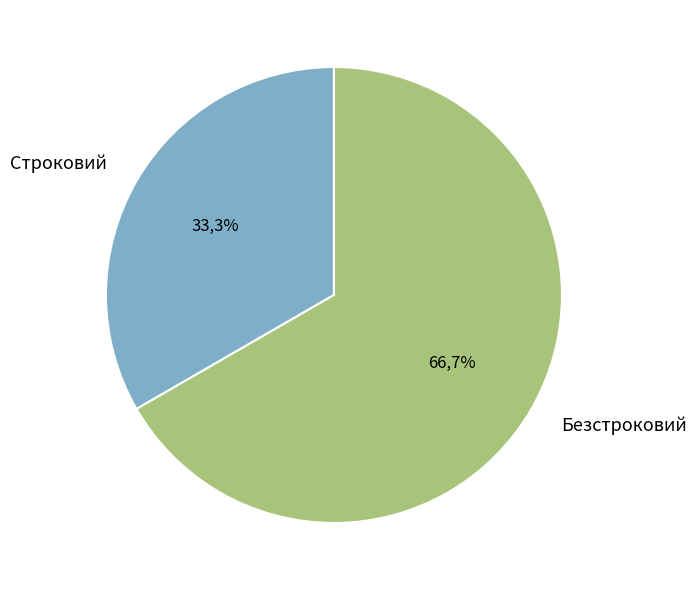

Combined, do Строковий and Безстроковий account for over 50%?

Yes